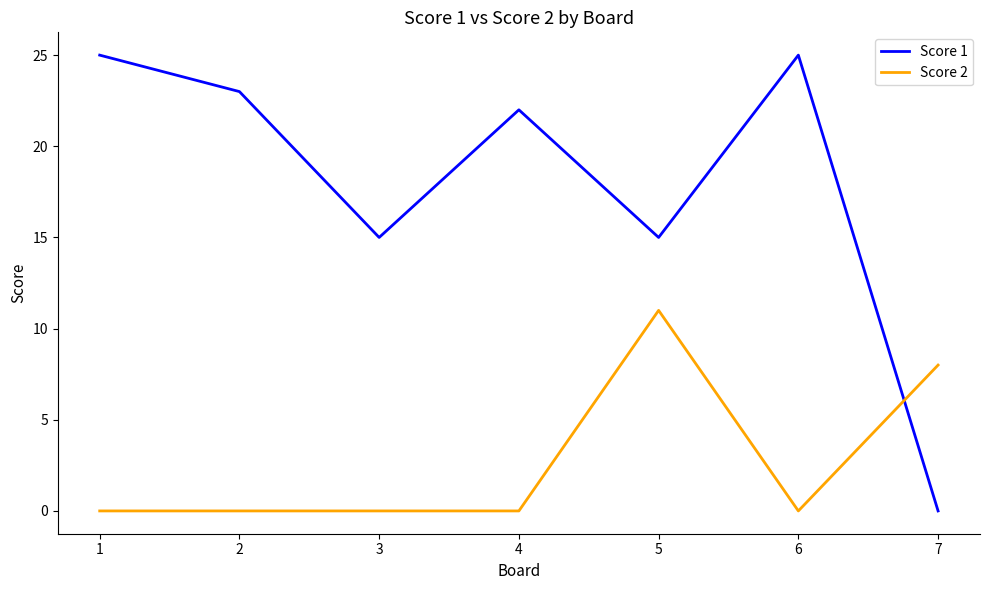

Which series changed the most between 2 and 5?

Score 2